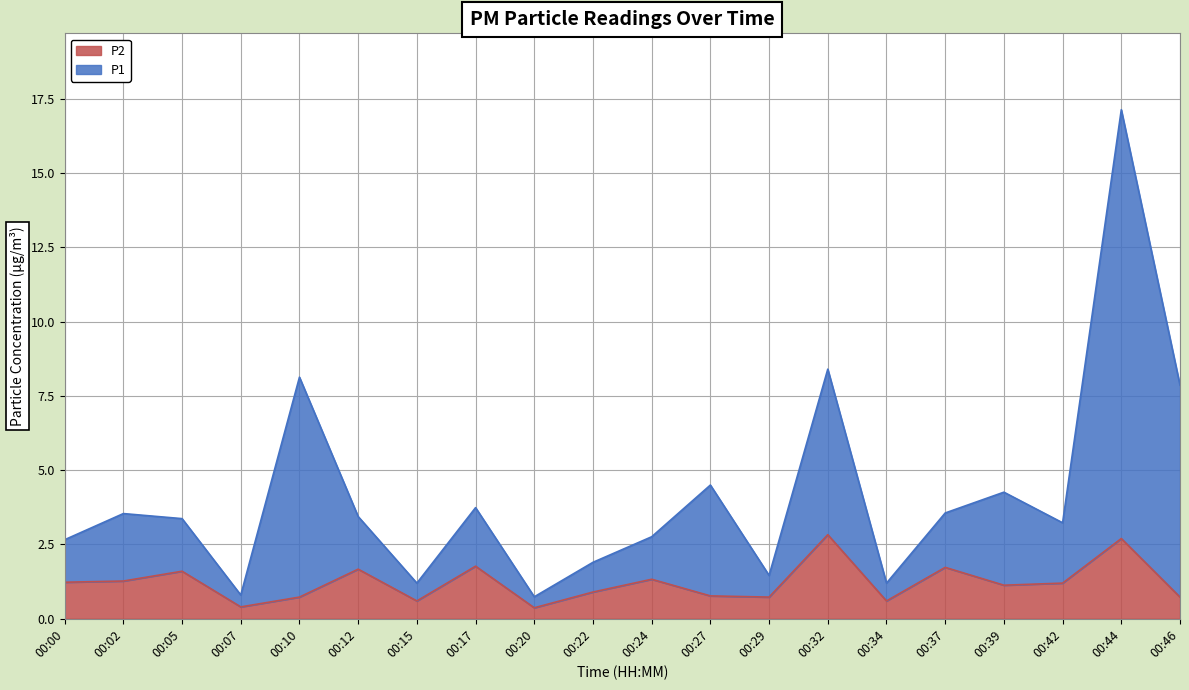

At which category is the sum across all series the highest?

00:44